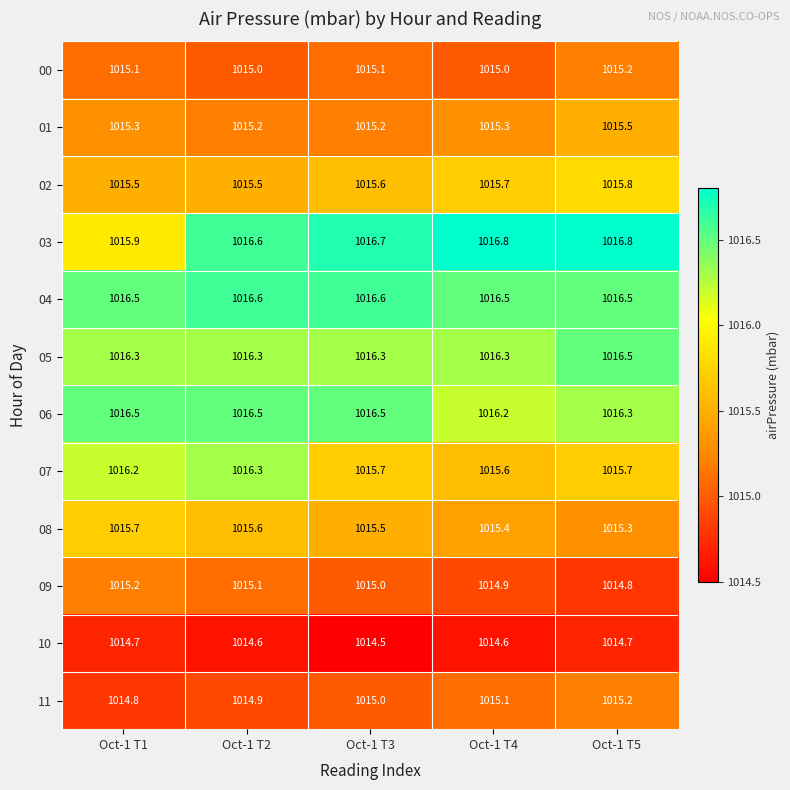

What value does the 08 series have at Oct-1 T4?

1015.4